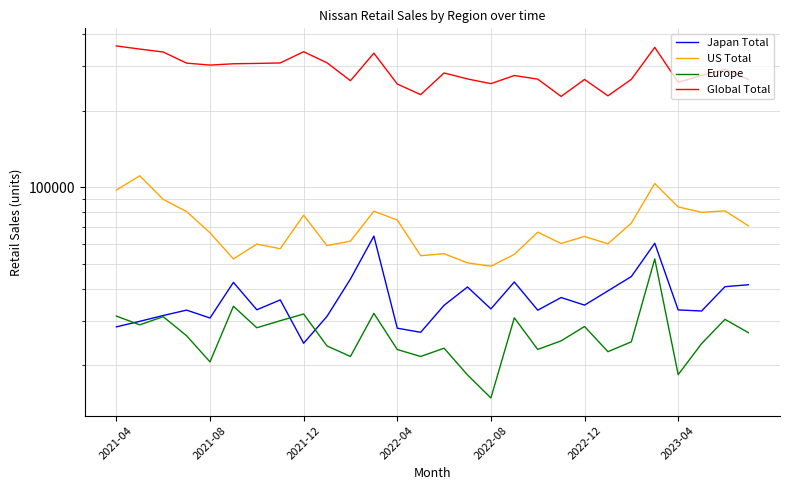

True or false: US Total and Global Total cross at least once.

False